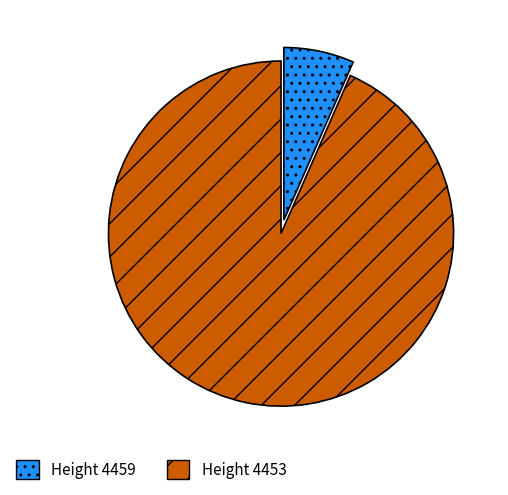

Which has a higher value, Height 4453 or Height 4459?

Height 4453